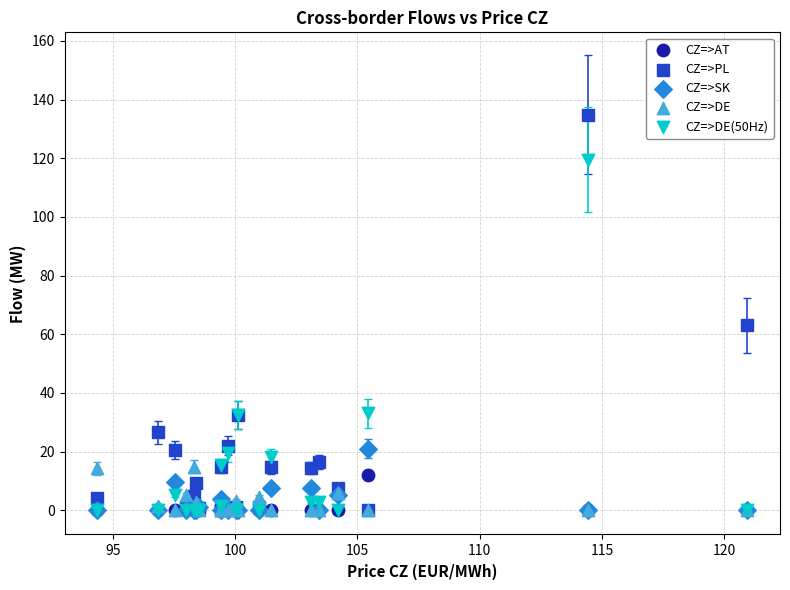

Across all series, what Y value is closest to 67?

63.0